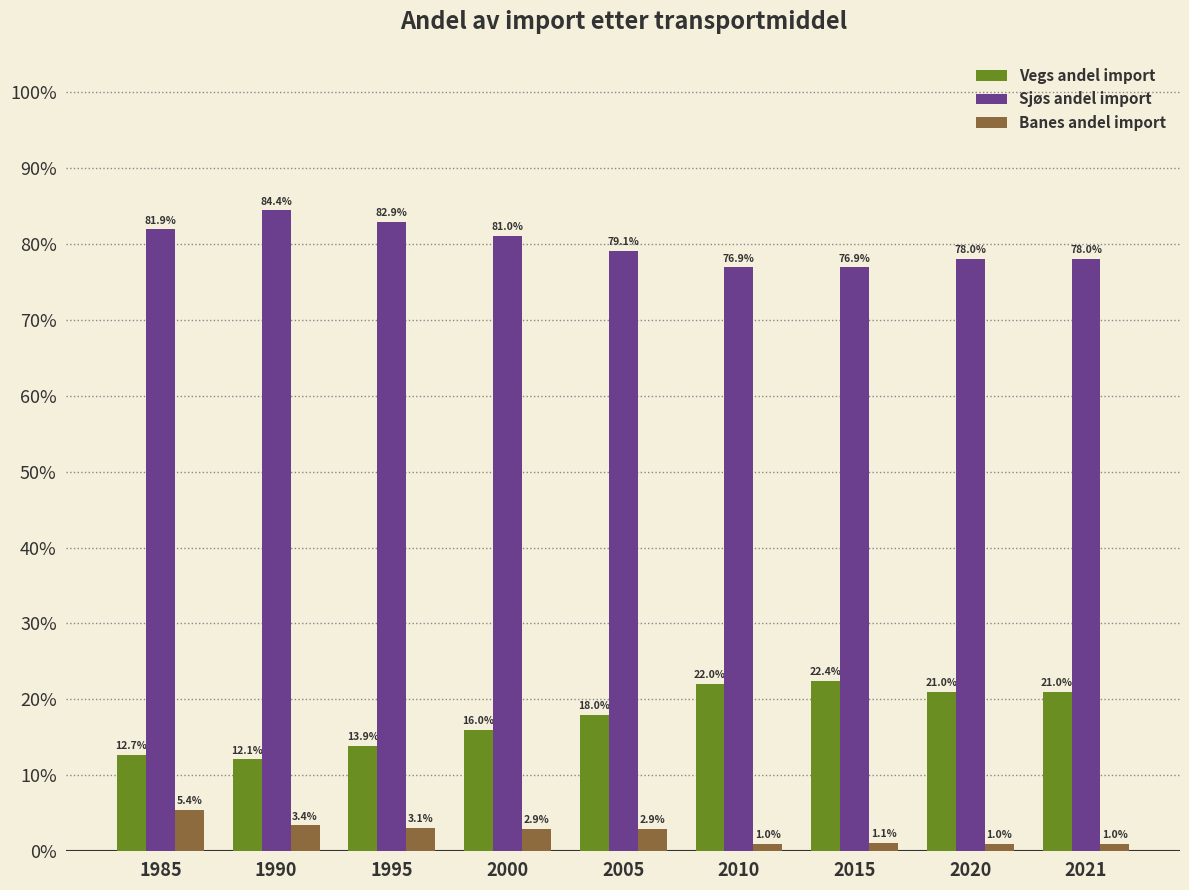

What are all the series names shown in the legend?

Vegs andel import, Sjøs andel import, Banes andel import